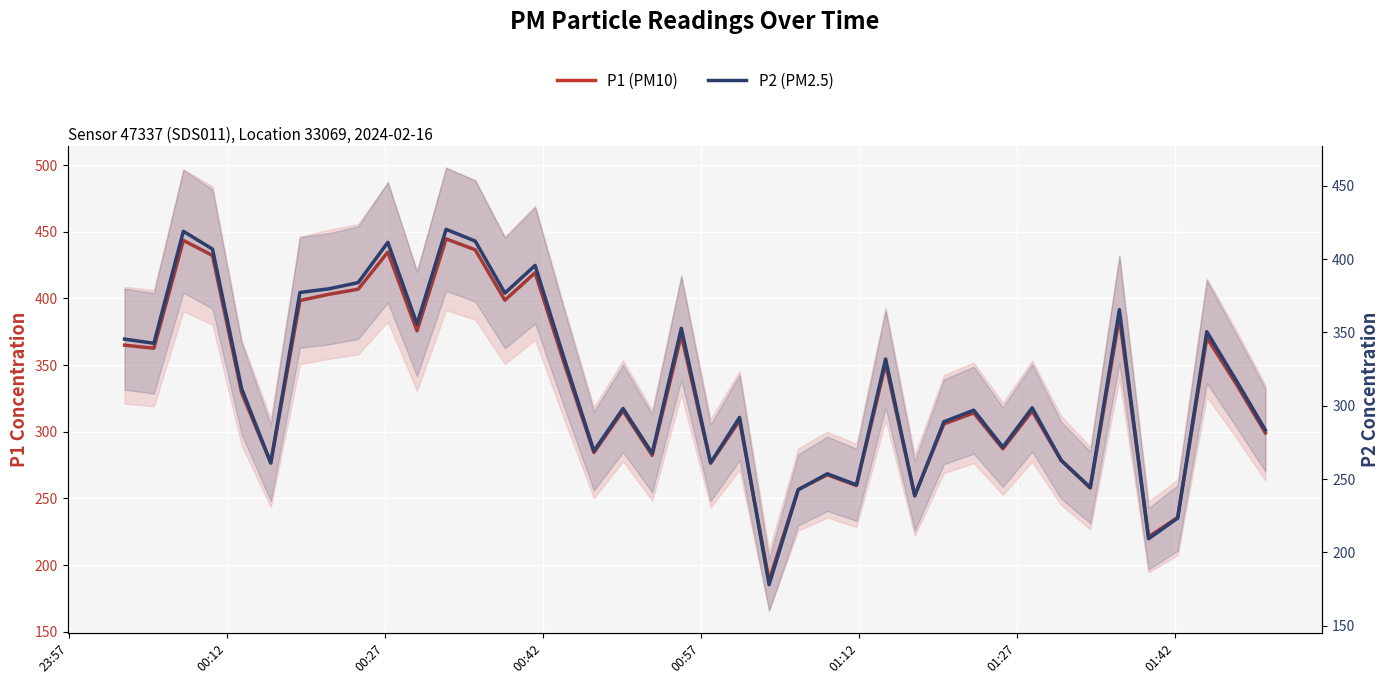

Rank the series by their average value, from highest to lowest.

P1 (PM10), P2 (PM2.5)